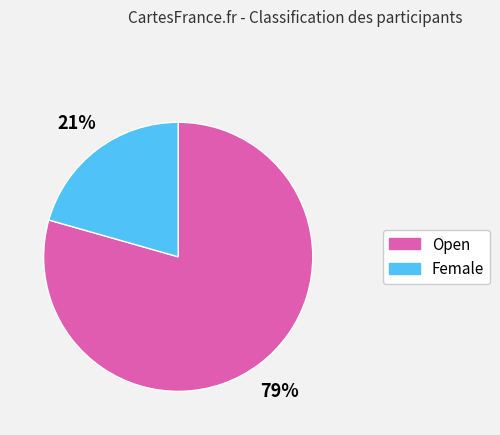

What percentage is the Female slice, to the nearest percent?

21%